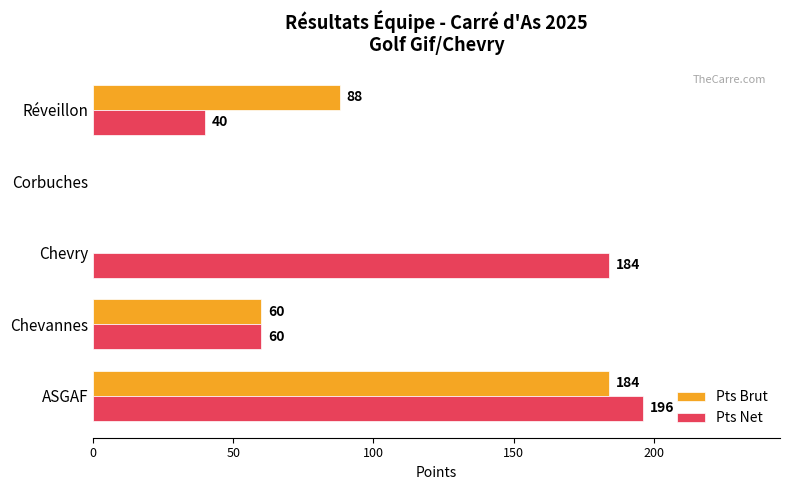

At which label is Pts Brut closest to 92?

Réveillon